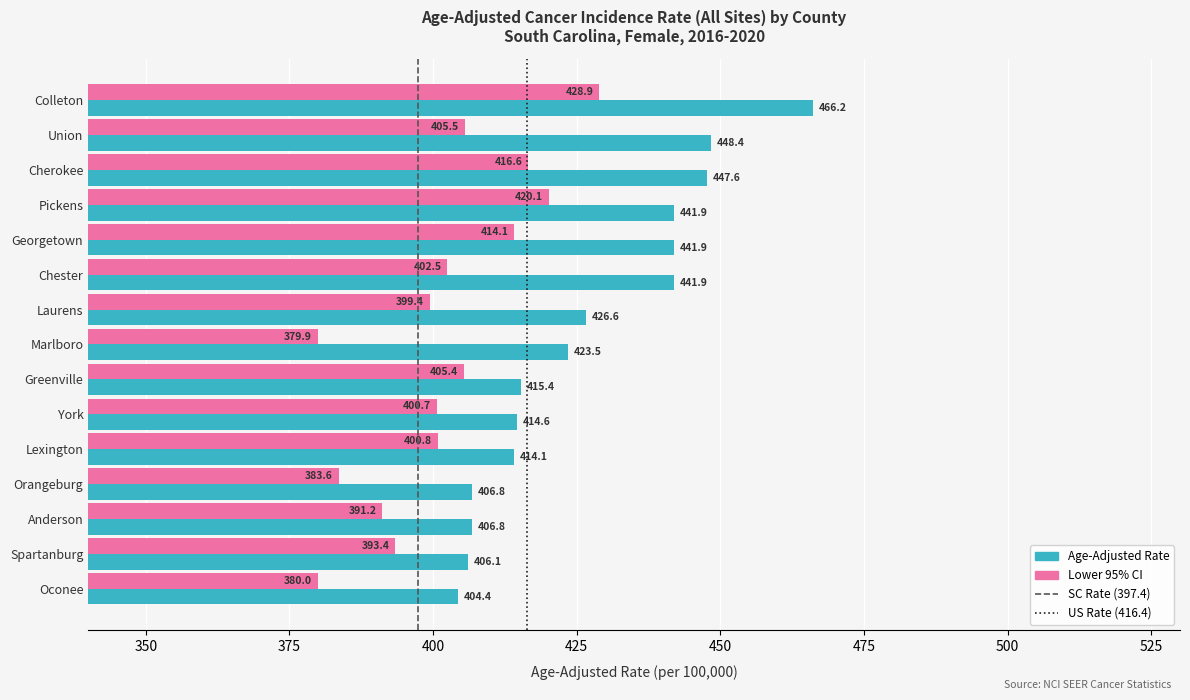

What is the highest value of the Age-Adjusted Rate series?

466.2